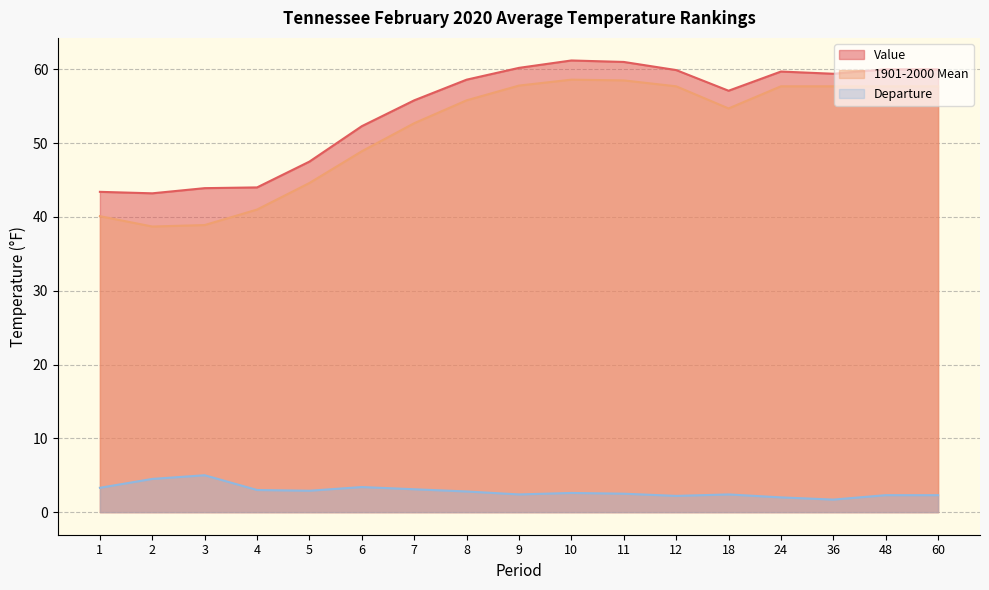

In 1901-2000 Mean, how many points are higher than both neighbors (excluding endpoints)?

1